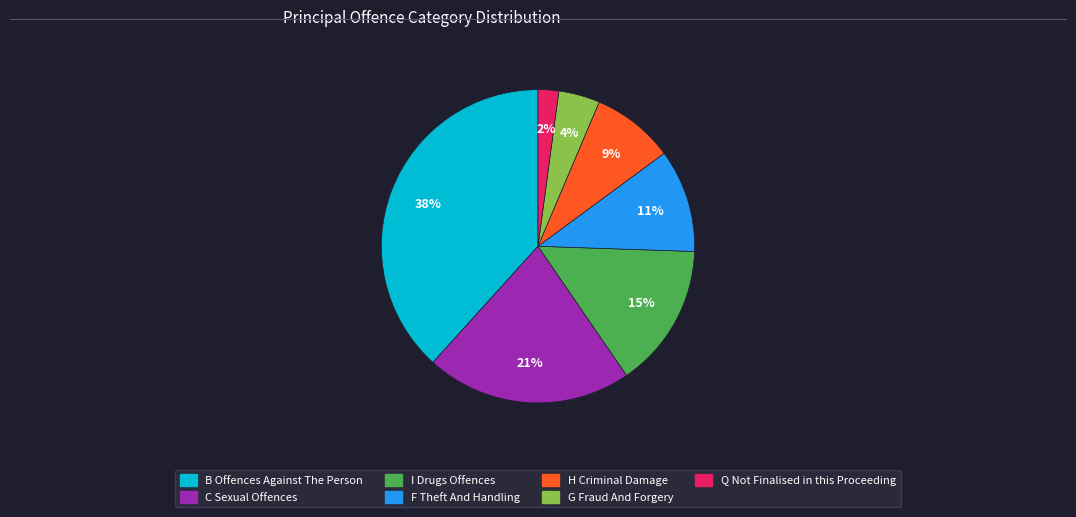

Does any single category account for the majority?

No